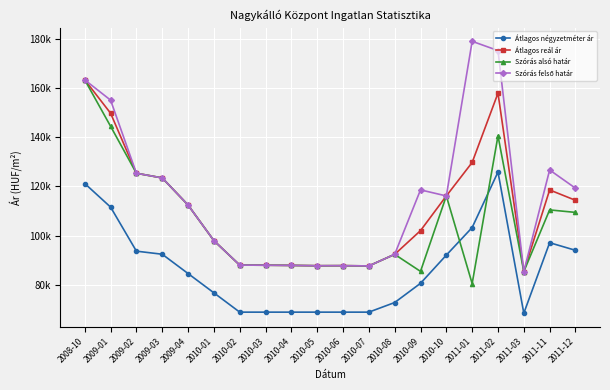

What is the lowest value of the Szórás felső határ series?

85472